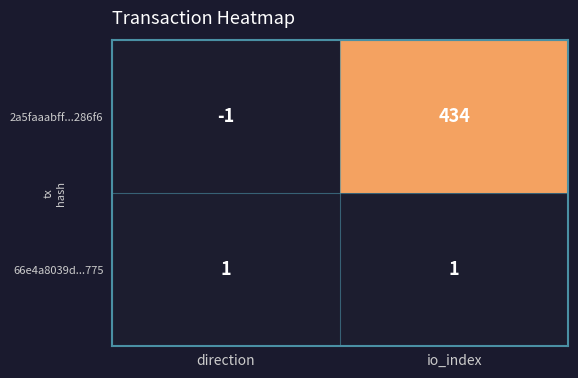

What is the sum of the 2a5faaabff...286f6 values at io_index and direction?

433